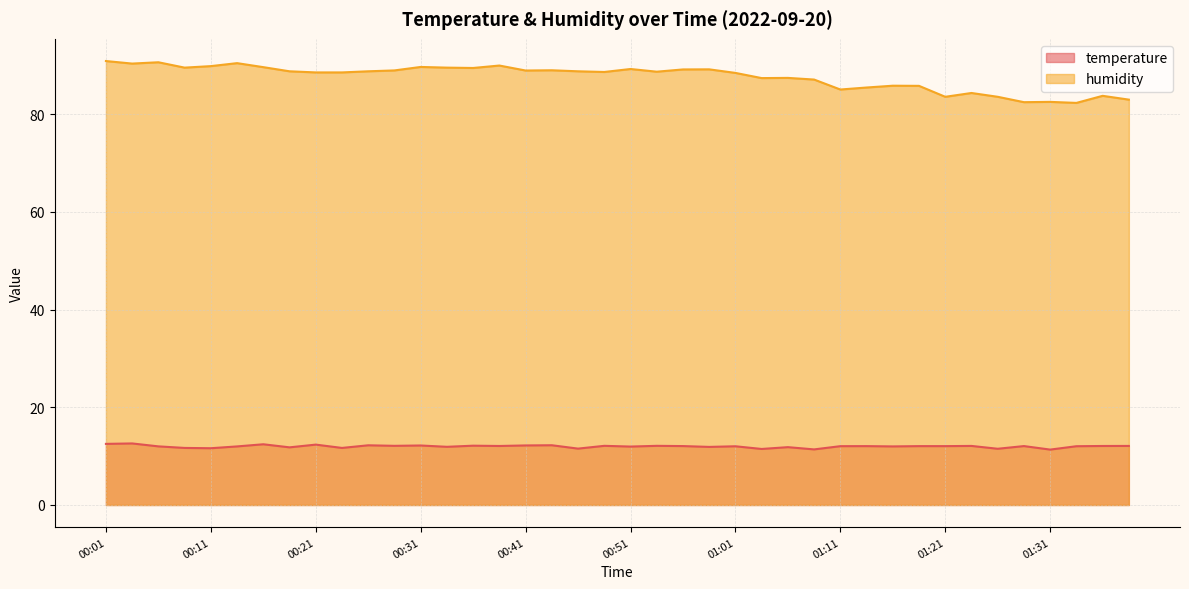

What is the label of the 5th point from the left?

00:11